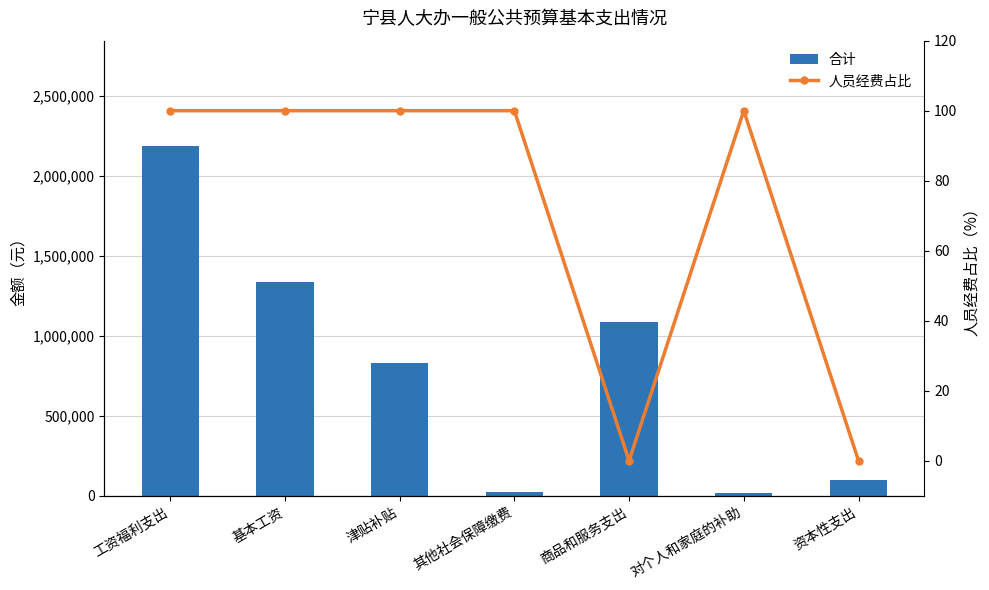

Which series has the largest range (max minus min)?

合计